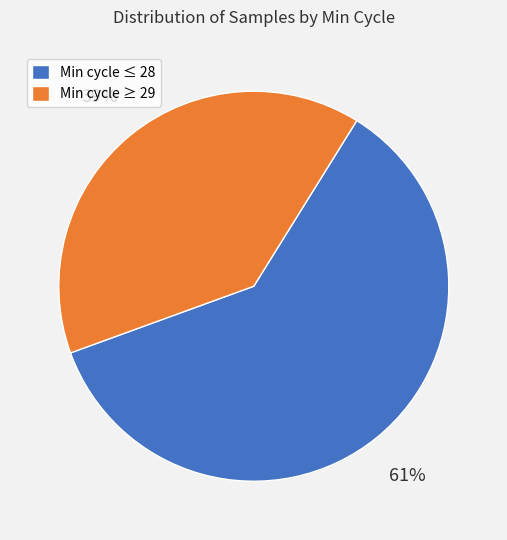

Does any single category account for the majority?

Yes